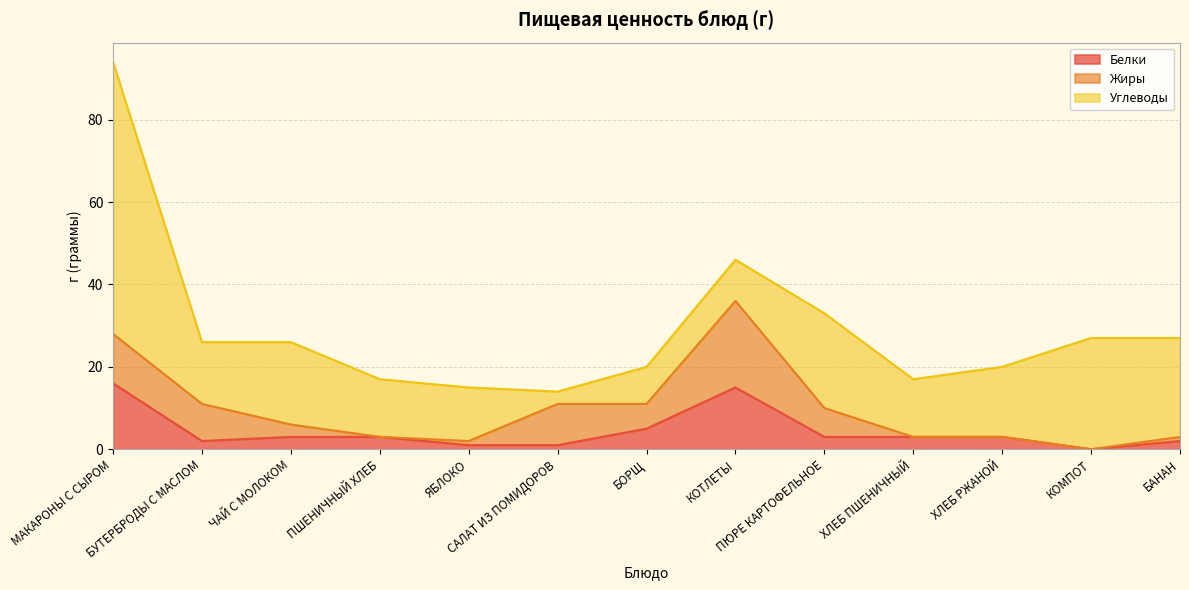

At which category is the sum across all series the highest?

МАКАРОНЫ С СЫРОМ